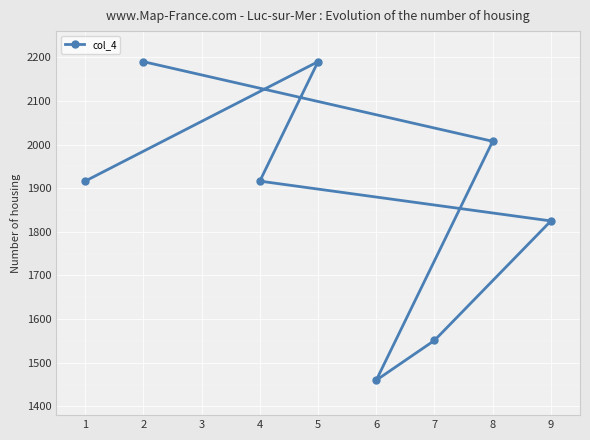

Reading right to left, extract all data points from this chart.

2190.0	2007.5	1460.0	1551.2	1825.0	1916.2	2190.0	1916.2